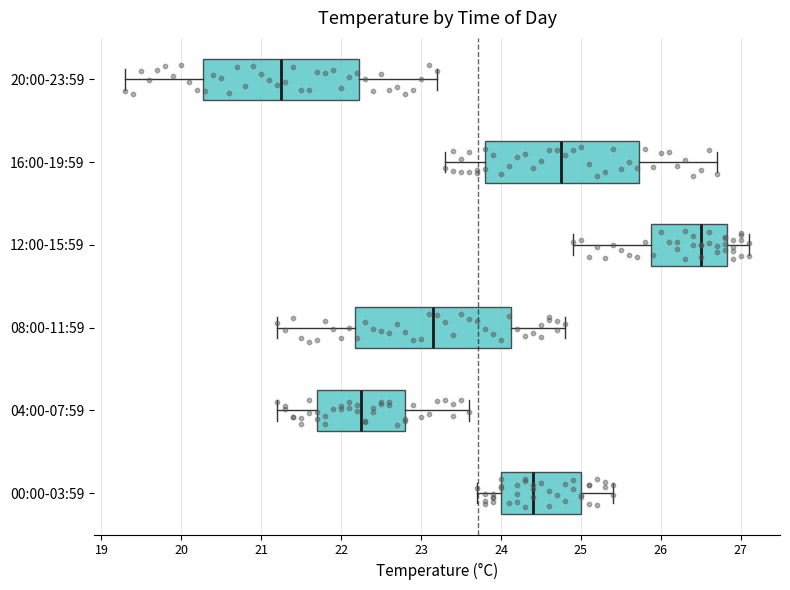

Reading bottom to top, read every box against the x-axis: the position of its median line, the range the box covers, and the ends of its whiskers. The values are not printed on the chart, so give them approximately, as read against the axis.

00:00-03:59: median 24.4, box 24.0 to 25.0, whiskers 23.7 to 25.4
04:00-07:59: median 22.3, box 21.7 to 22.8, whiskers 21.2 to 23.6
08:00-11:59: median 23.2, box 22.2 to 24.1, whiskers 21.2 to 24.8
12:00-15:59: median 26.5, box 25.9 to 26.8, whiskers 24.9 to 27.1
16:00-19:59: median 24.8, box 23.8 to 25.7, whiskers 23.3 to 26.7
20:00-23:59: median 21.3, box 20.3 to 22.2, whiskers 19.3 to 23.2